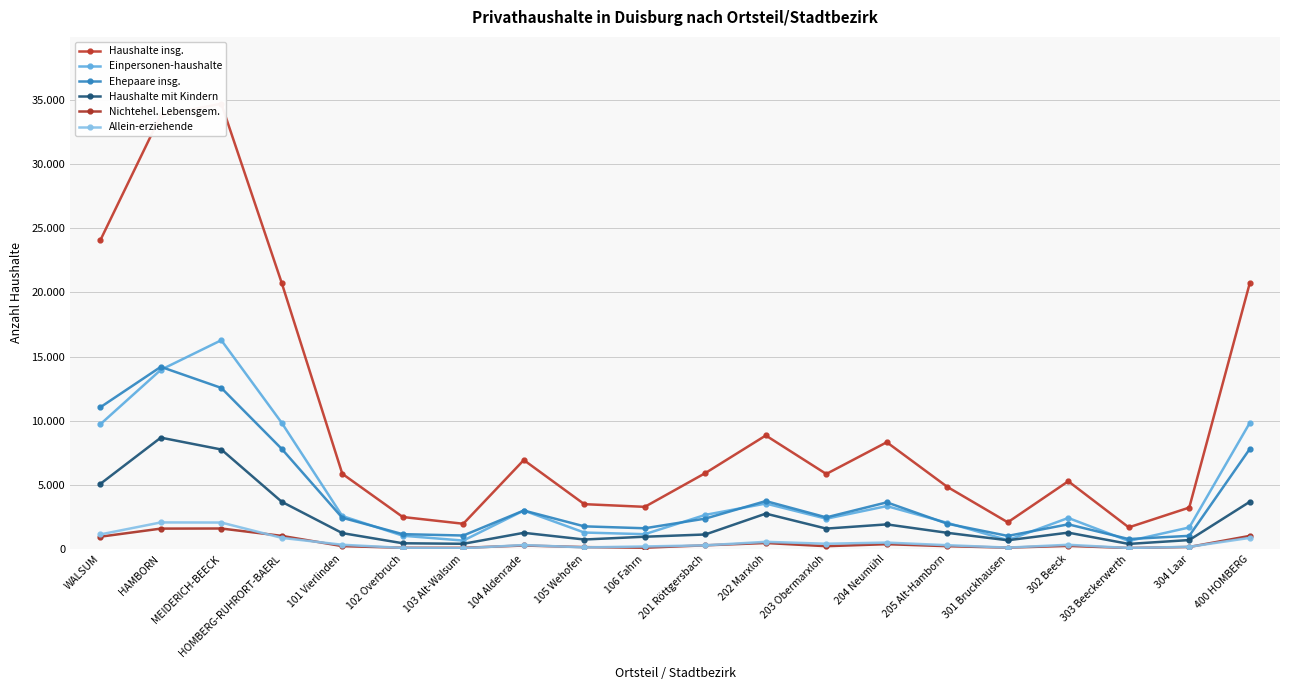

What position from the left is 204 Neumühl?

14